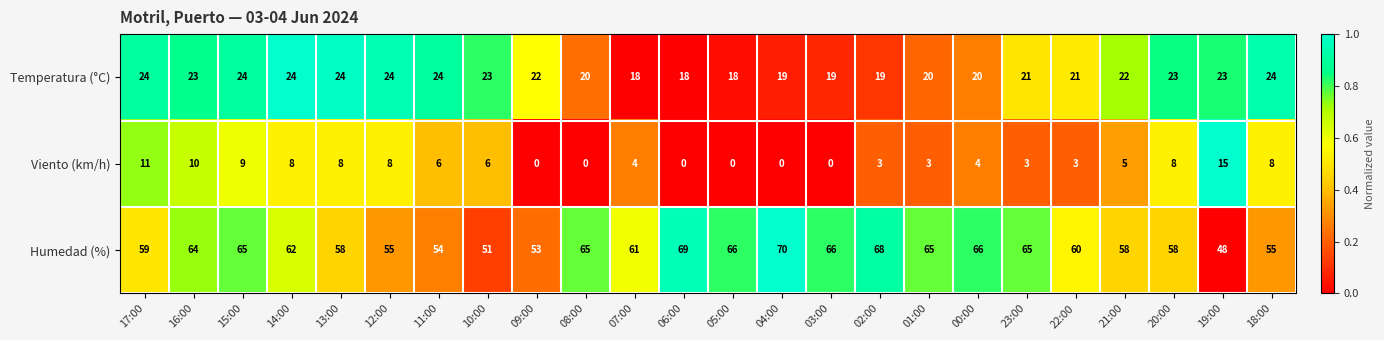

At which label does Temperatura (°C) first exceed 22?

17:00